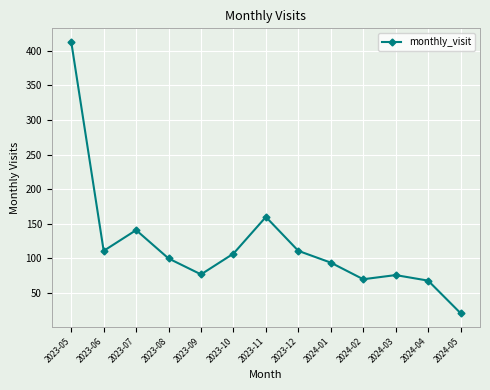

Read the value at 2024-04.

68